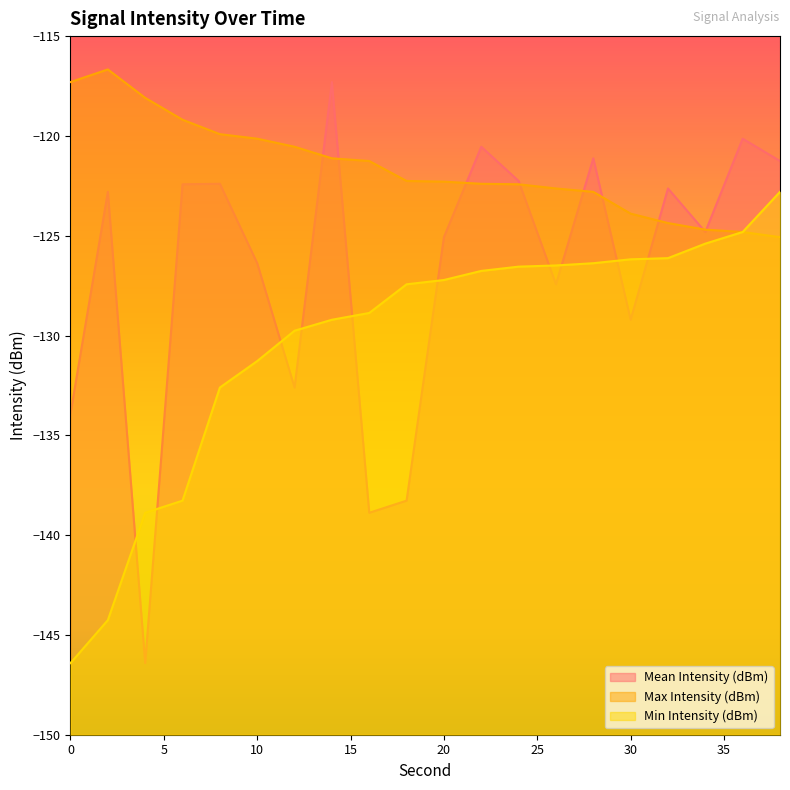

True or false: Mean Intensity (dBm) has a value of -168.4 at 24.

False